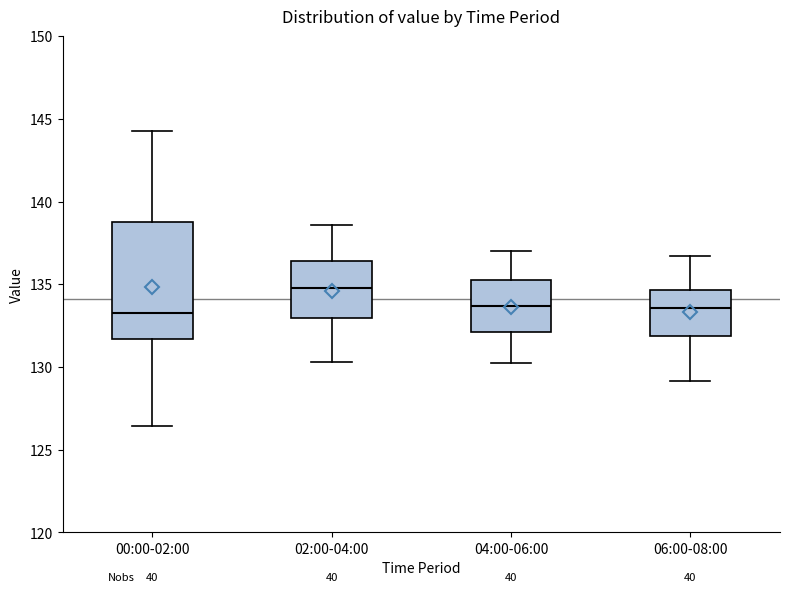

Which box has the highest median line?

02:00-04:00